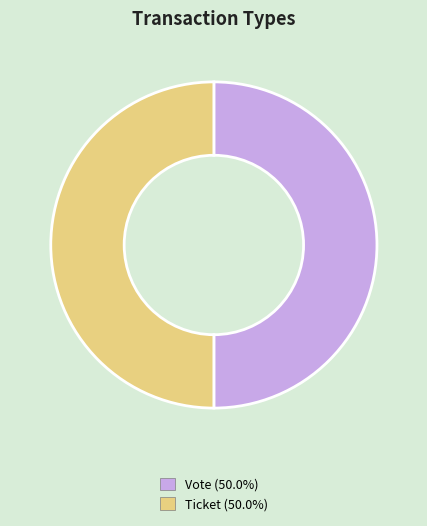

Count the number of slices in the pie.

2